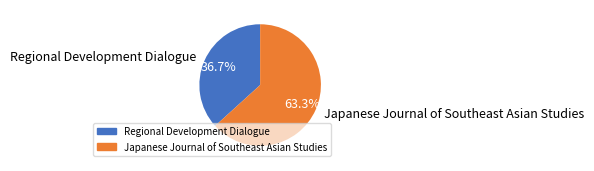

How many segments does this pie chart have?

2